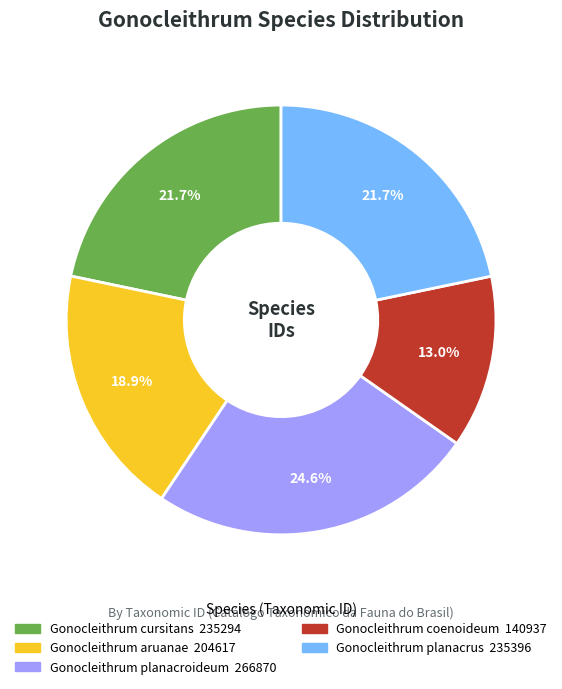

Between Gonocleithrum coenoideum and Gonocleithrum planacrus, which is larger?

Gonocleithrum planacrus